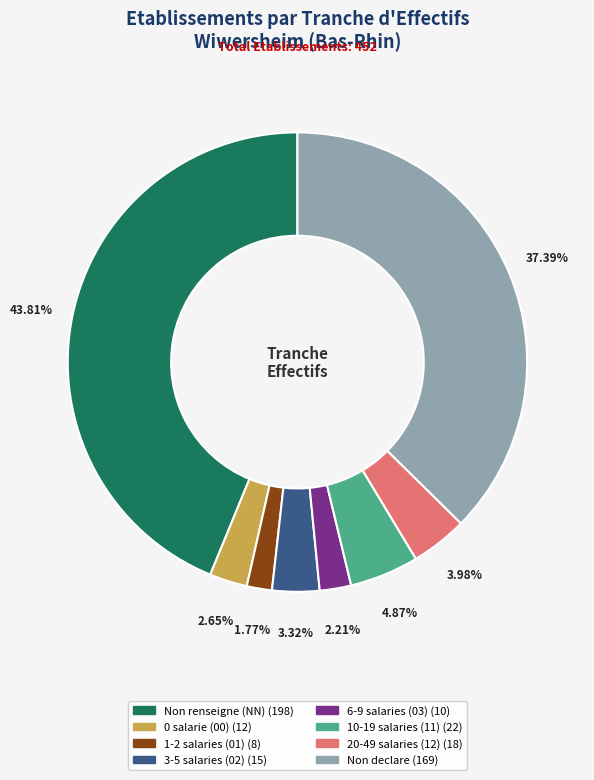

Is there any slice that represents more than half of the pie?

No